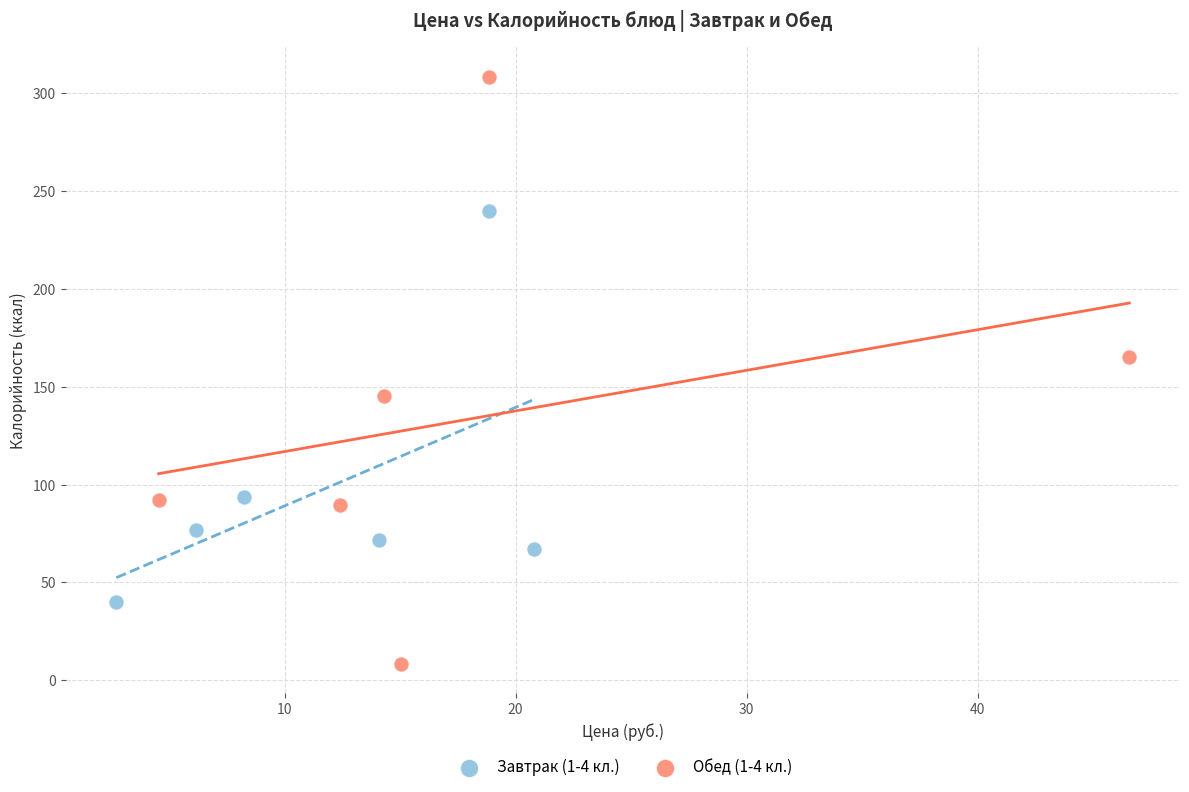

Which series reaches the minimum Y coordinate?

Обед (1-4 кл.)